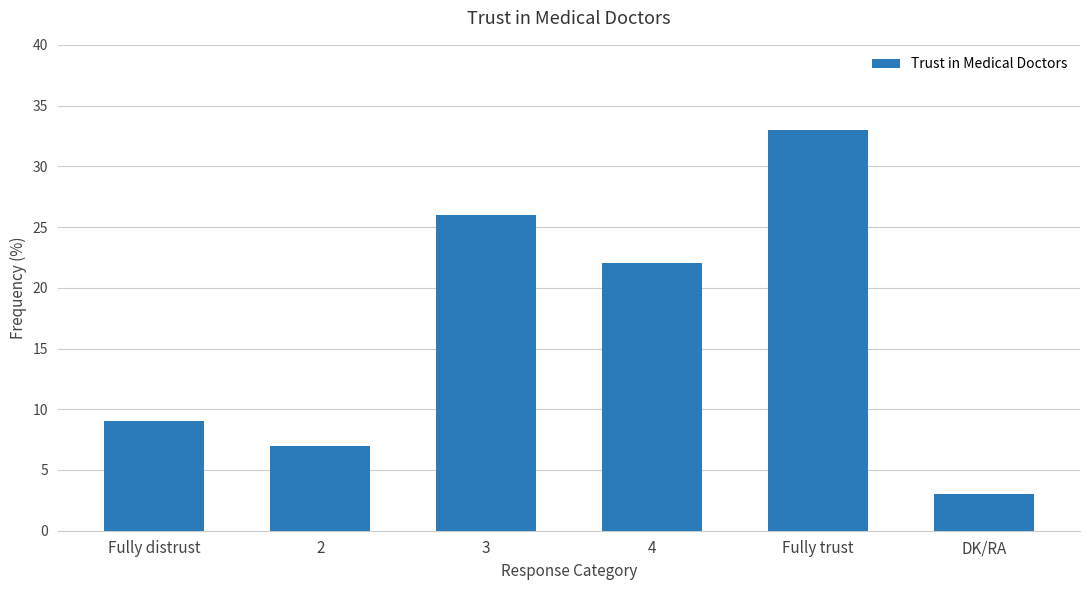

At which label is the value closest to 18?

4